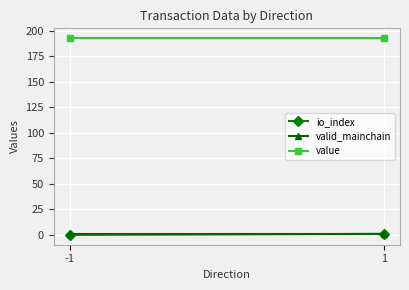

Where is io_index nearest to the value 0?

-1